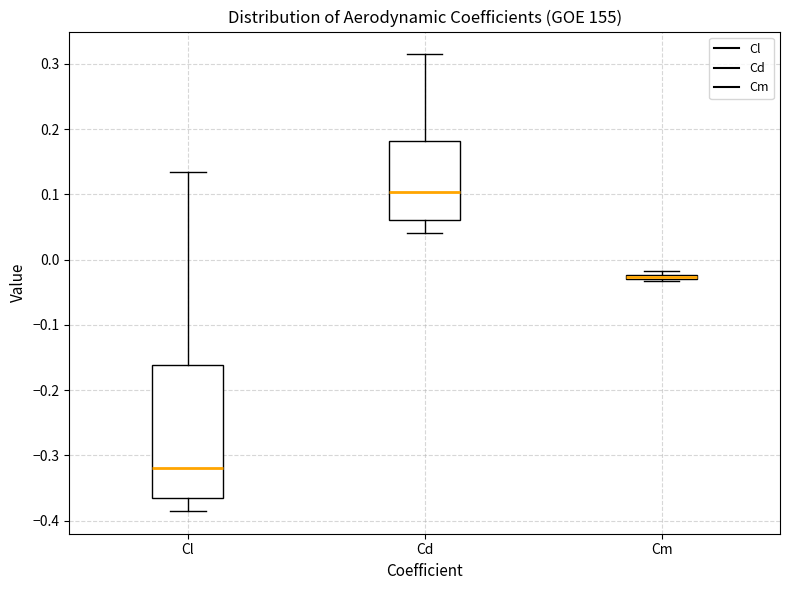

Which box is the tallest, from its lower edge to its upper edge?

Cl